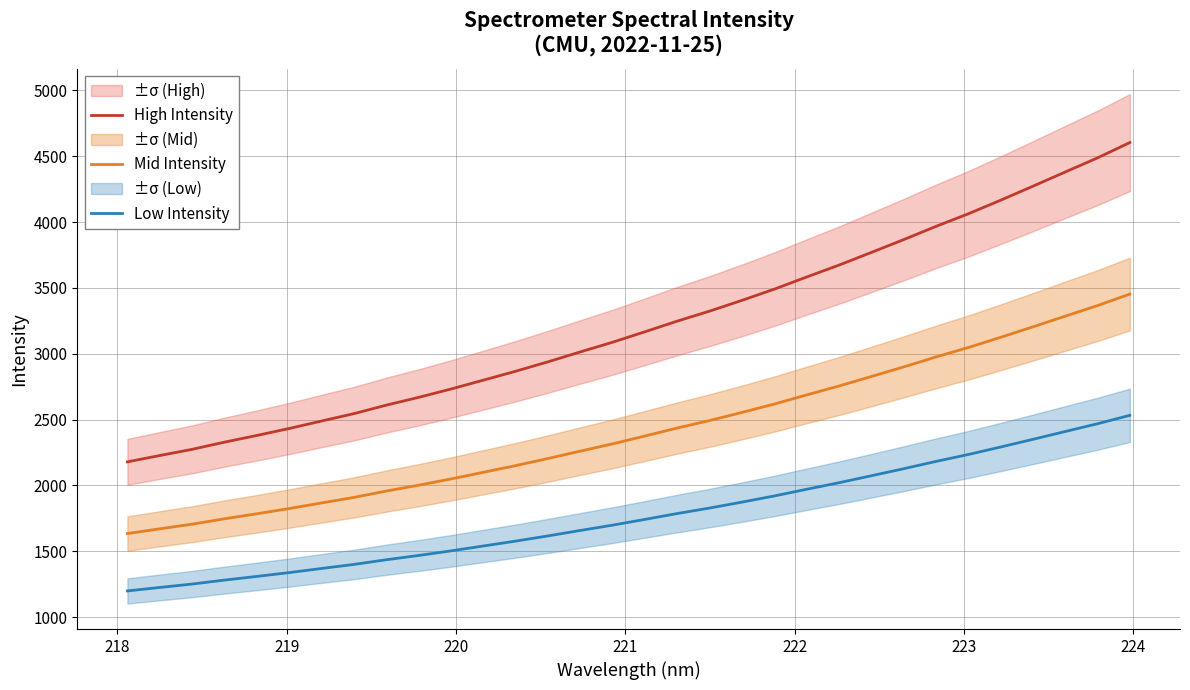

True or false: High Intensity and Mid Intensity cross at least once.

False